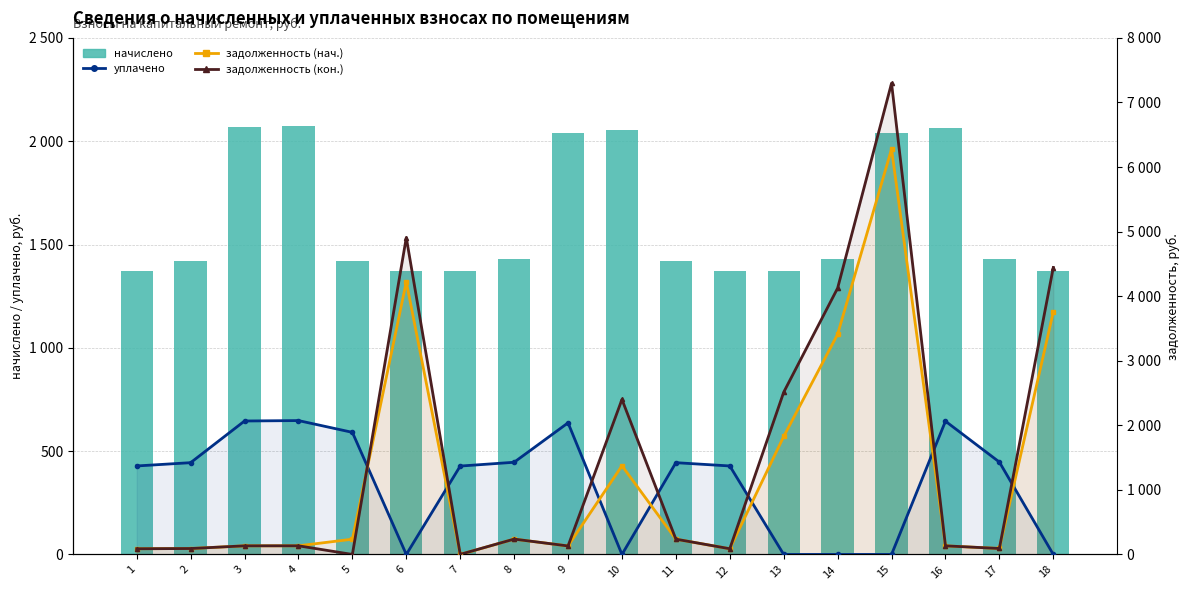

How many data points does each series have?

18